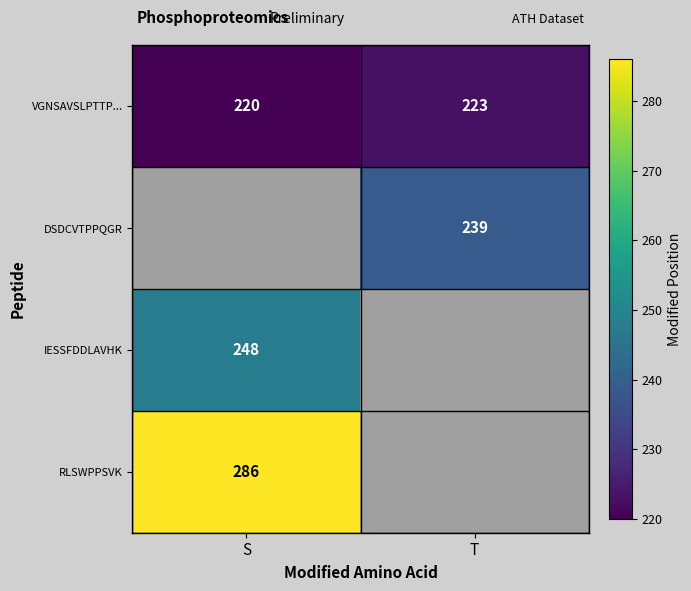

What is the spread (max minus min) of values at T?

16.0